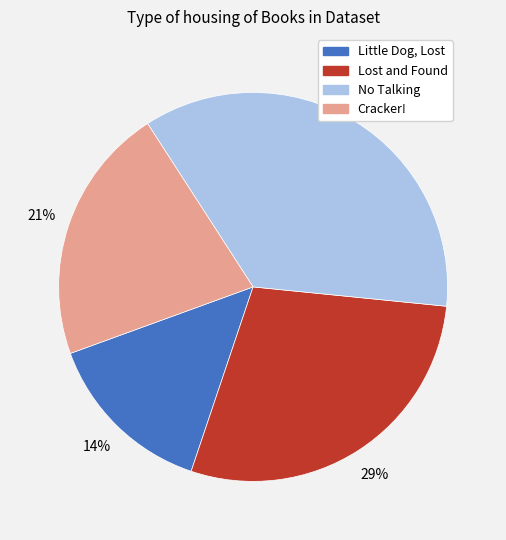

Which slice is the smallest?

Little Dog, Lost